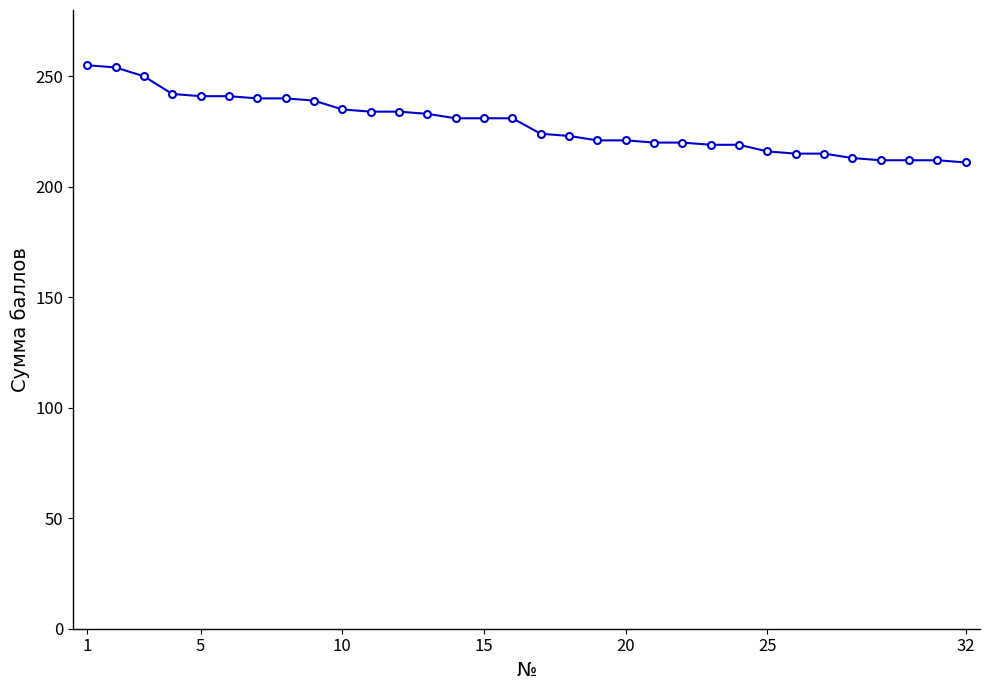

What is the average value?

228